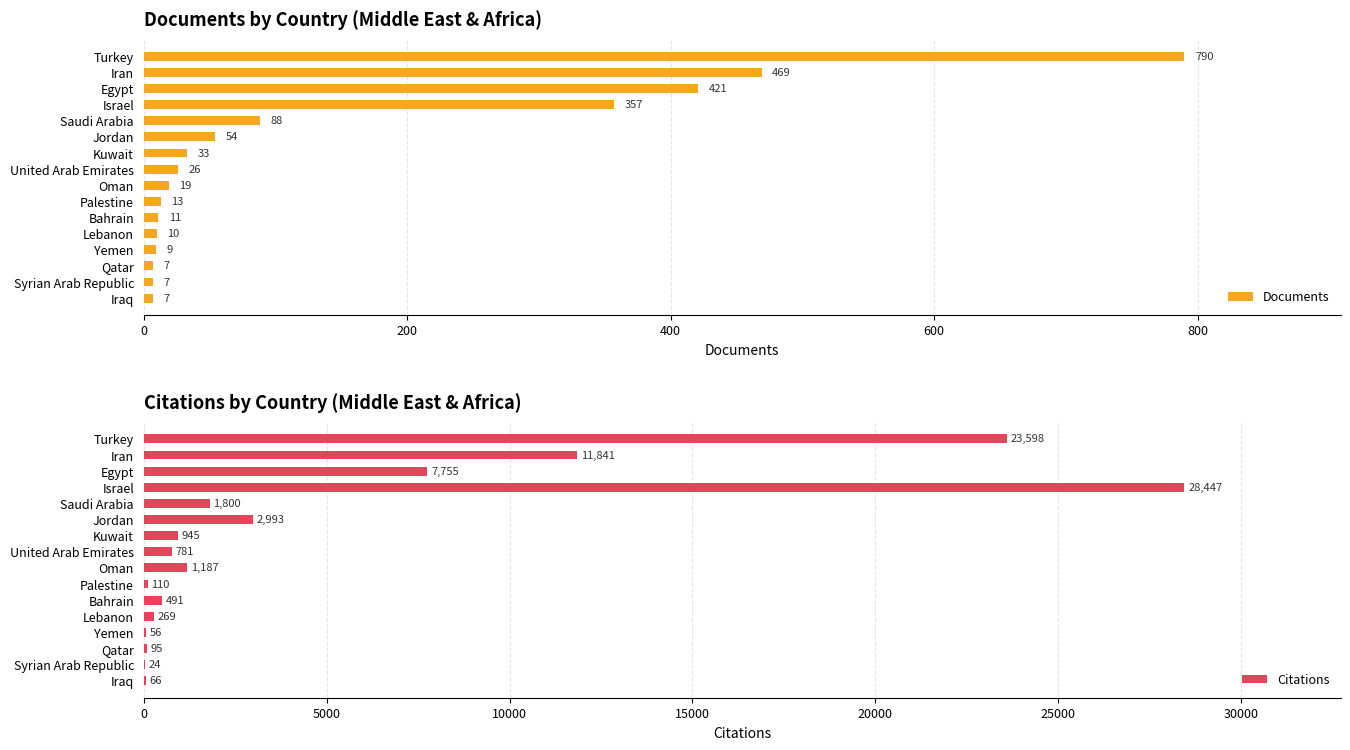

What is the minimum value shown in the chart?

7